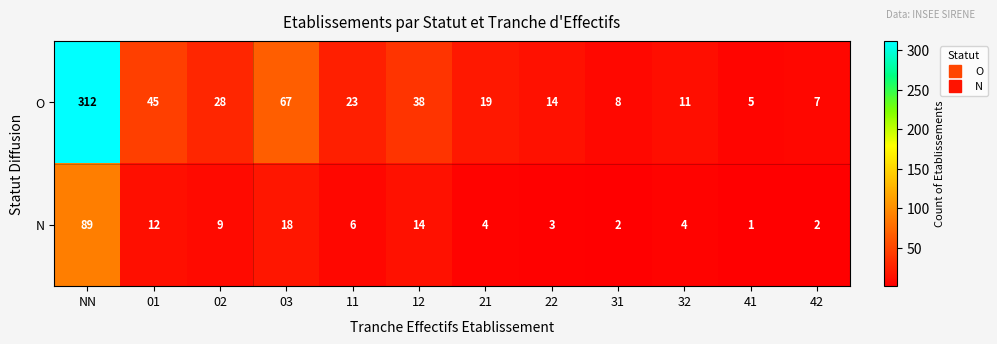

At which category is the sum across all series the highest?

NN